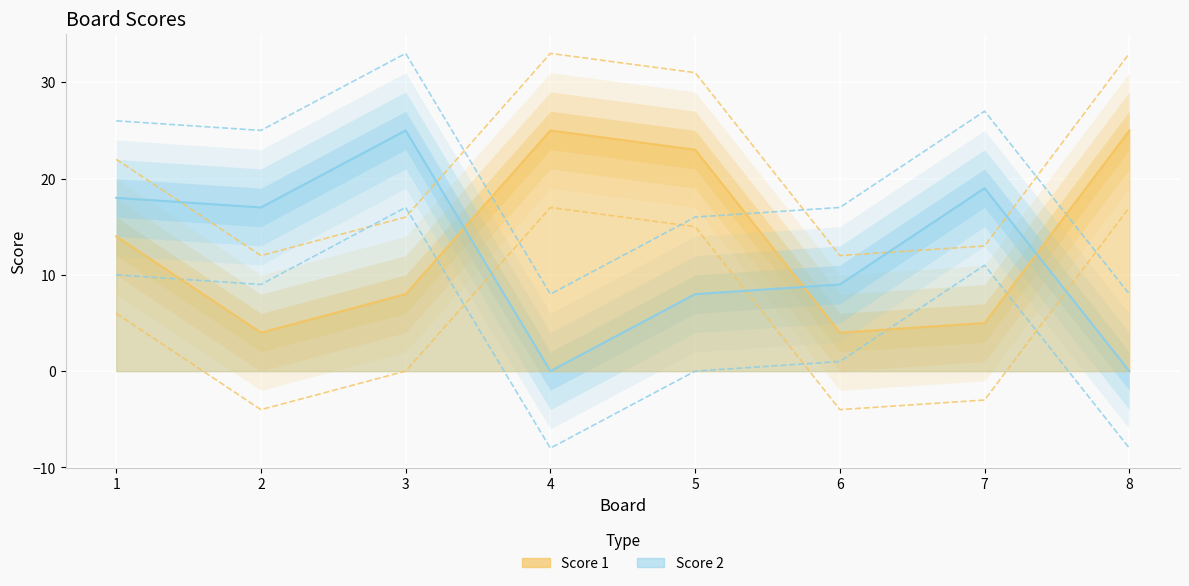

Rank the series by their average value, from highest to lowest.

Score 1, Score 2